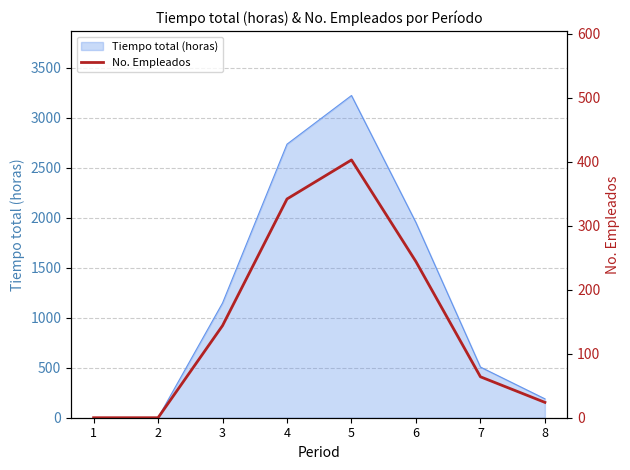

How many points are higher than both their immediate neighbors (excluding endpoints)?

1